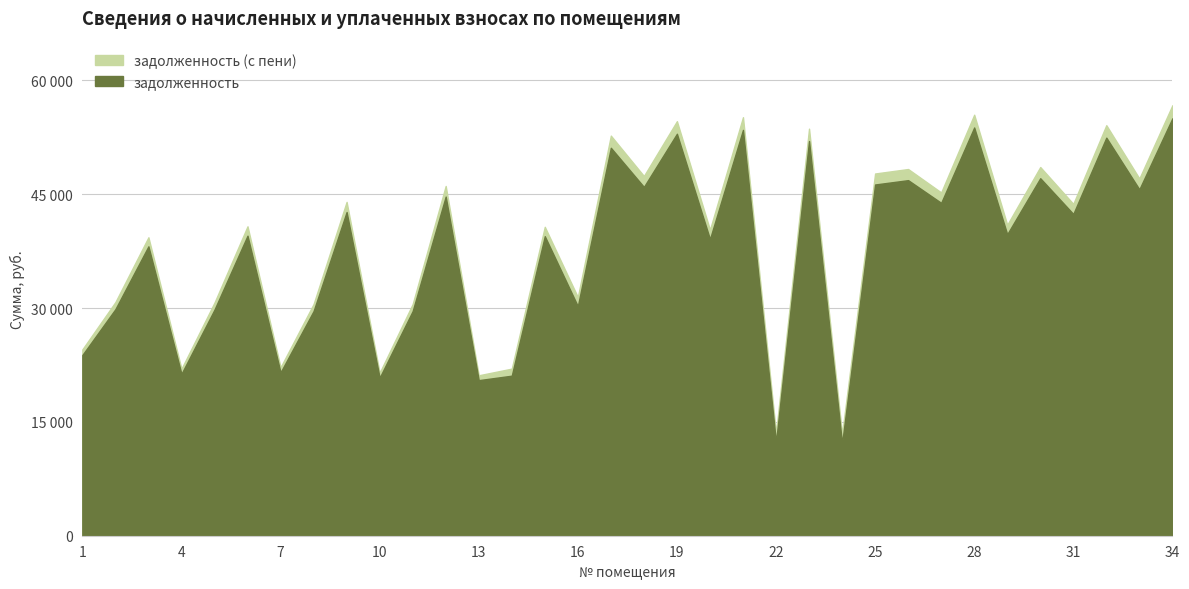

Is it true that задолженность equals 12328.3 at 22?

True